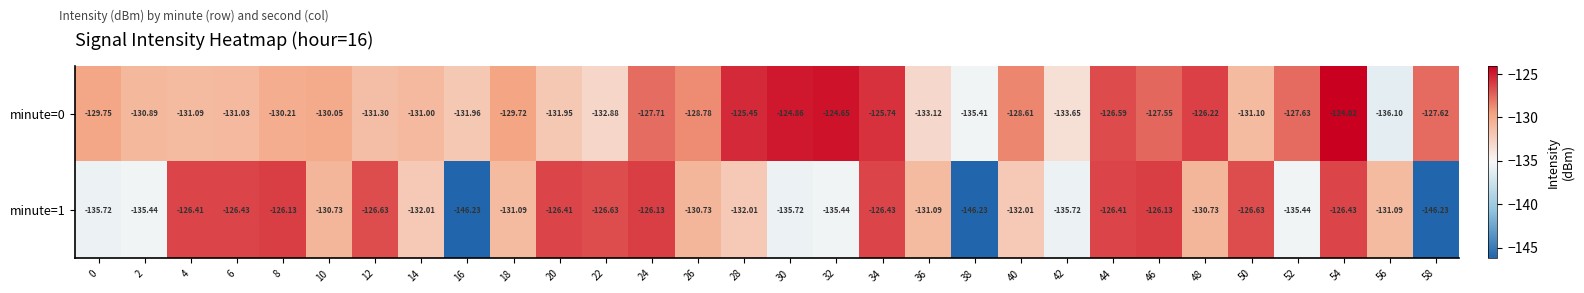

What is the total value across all series at 48?

-256.9